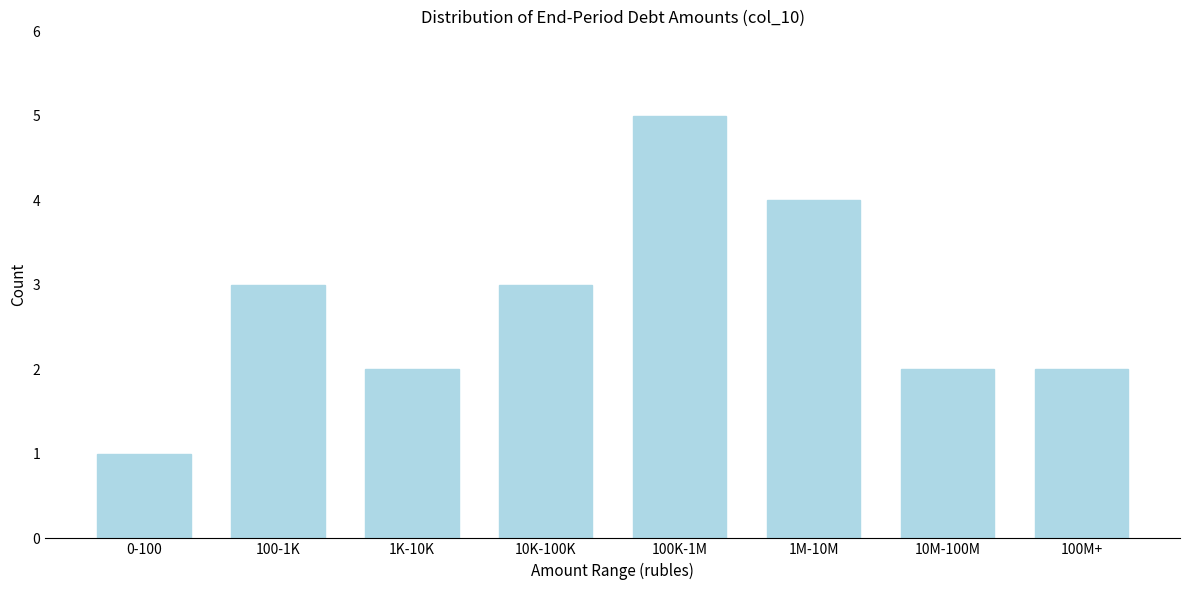

Reading left to right, list all the values displayed in this chart.

1	3	2	3	5	4	2	2